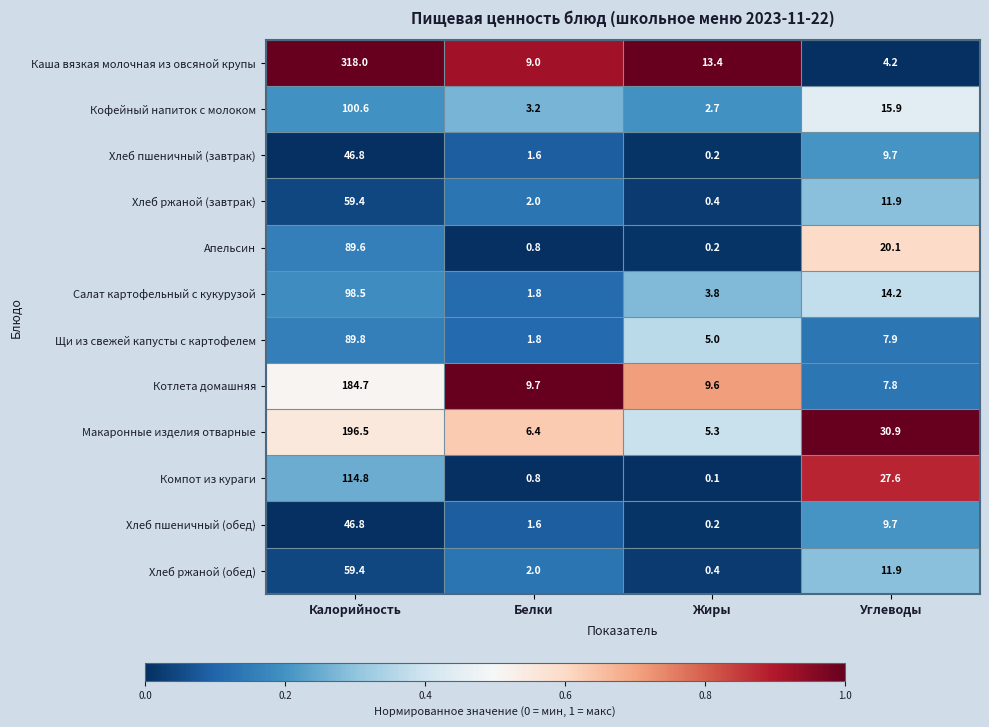

At which label does Щи из свежей капусты с картофелем first exceed 7?

Калорийность